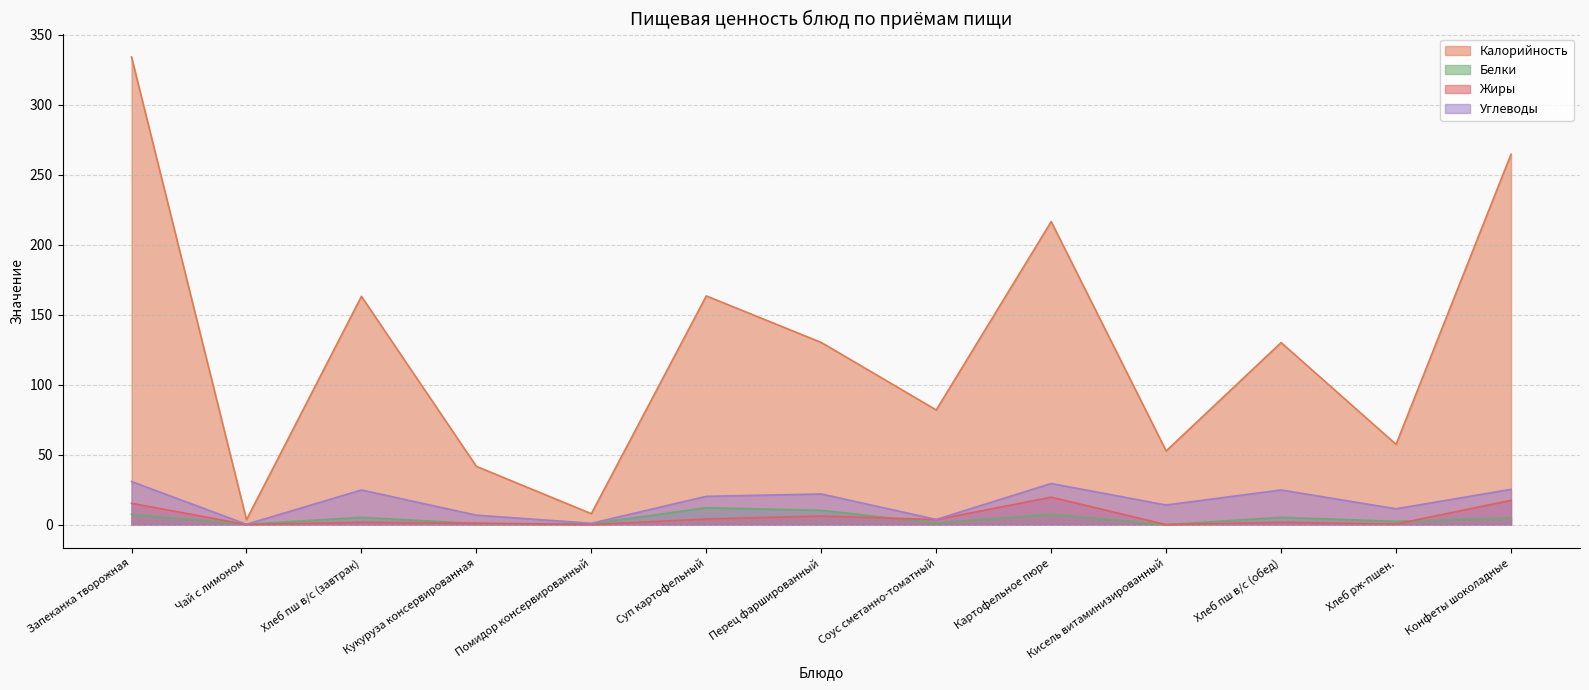

How many data points in Жиры are less than 1?

5